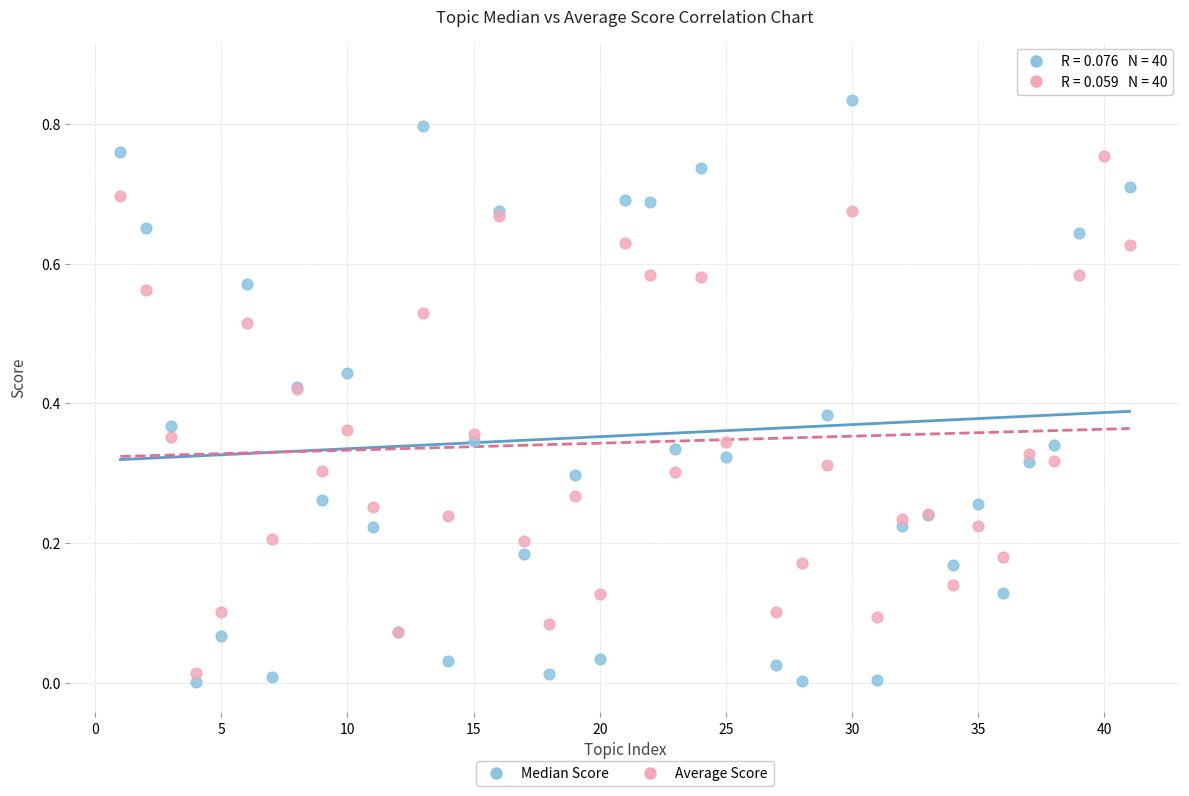

What are all the series names shown in the legend?

Median Score, Average Score